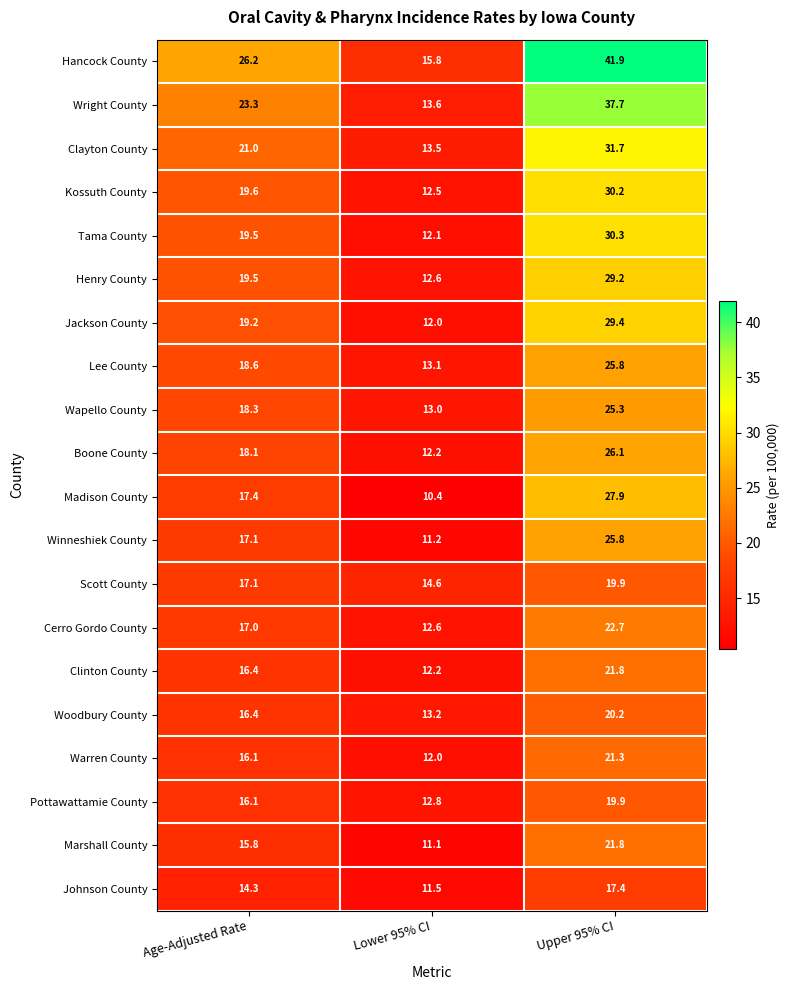

What is the spread (max minus min) of values at Age-Adjusted Rate?

11.9